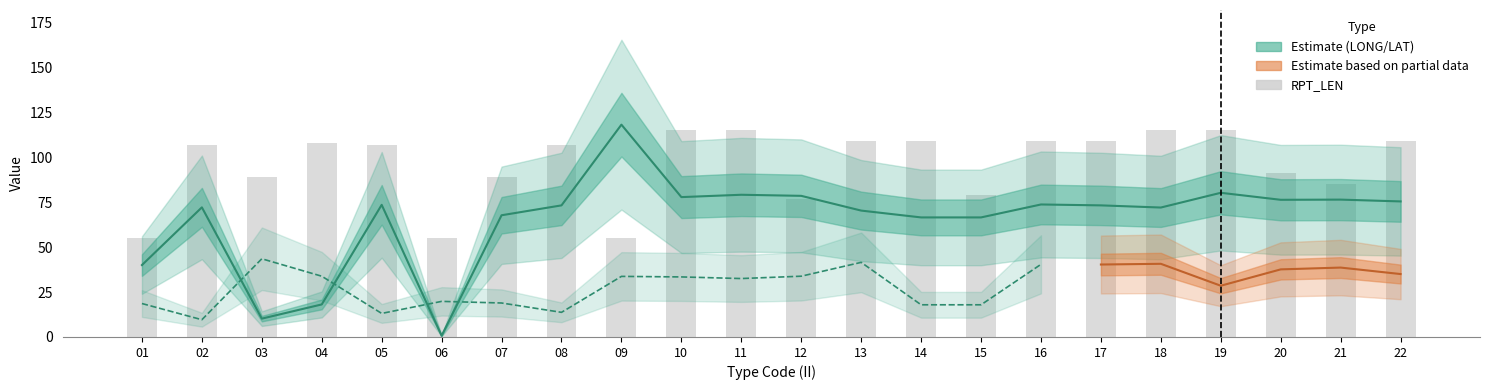

Reading left to right, list all the values displayed in this chart.

55	107	89	108	107	55	89	107	55	115	115	77	109	109	79	109	109	115	115	91	85	109